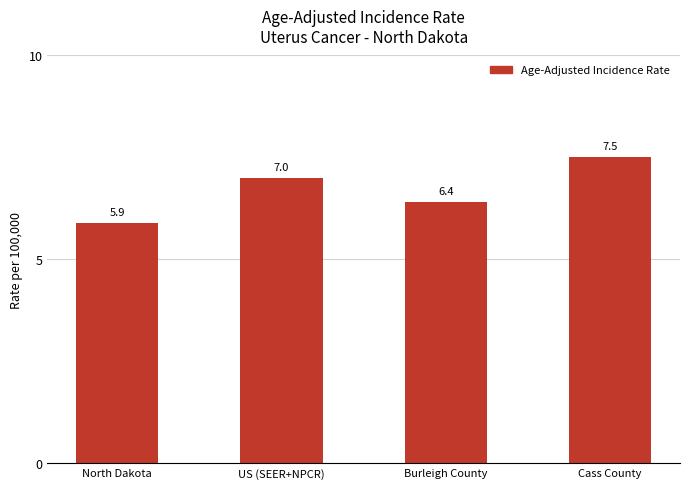

Which has a higher value, North Dakota or US (SEER+NPCR)?

US (SEER+NPCR)